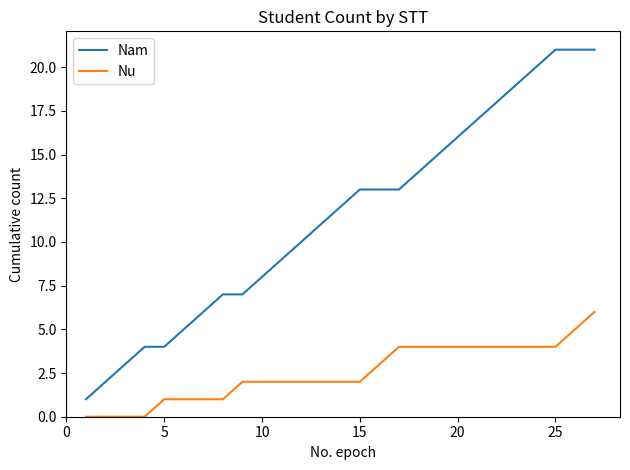

Does the chart have visible grid lines?

No